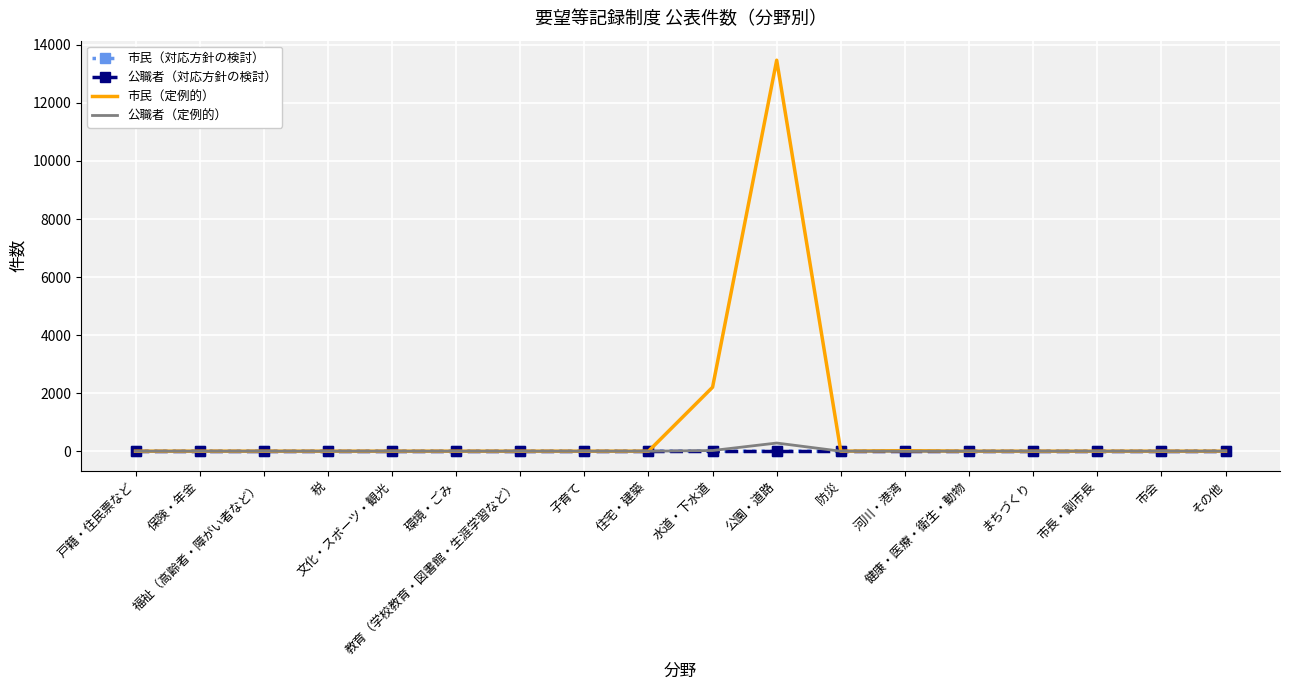

What are all the series names shown in the legend?

市民（対応方針の検討）, 公職者（対応方針の検討）, 市民（定例的）, 公職者（定例的）